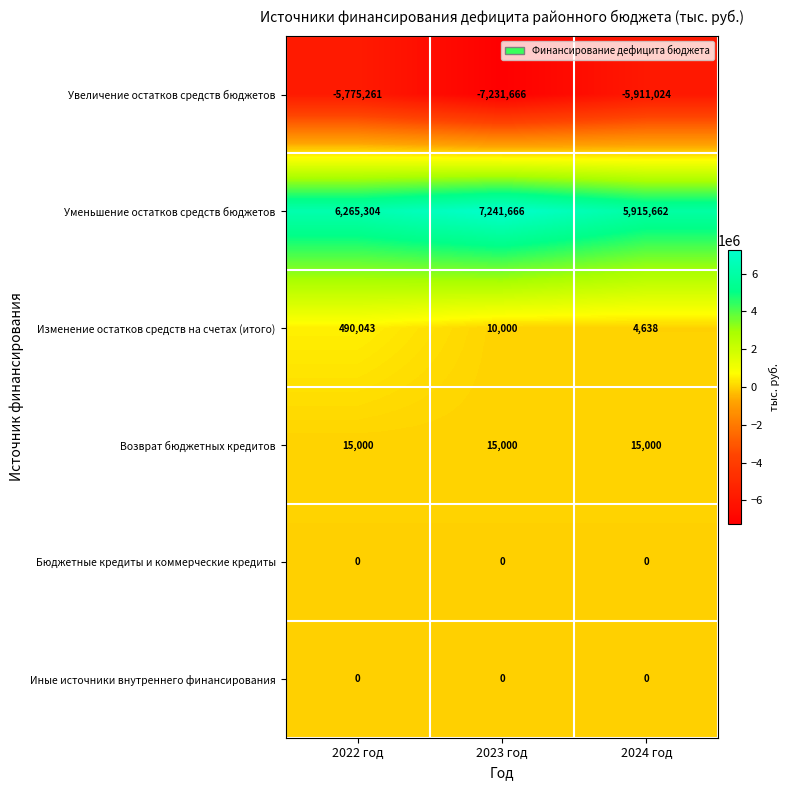

Reading left to right, what are all the values shown in this chart?

Увеличение остатков средств бюджетов: 2022 год=-5775261	2023 год=-7231666	2024 год=-5911024
Уменьшение остатков средств бюджетов: 2022 год=6265304	2023 год=7241666	2024 год=5915662
Изменение остатков средств на счетах (итого): 2022 год=490043	2023 год=10000	2024 год=4638
Возврат бюджетных кредитов: 2022 год=15000	2023 год=15000	2024 год=15000
Бюджетные кредиты и коммерческие кредиты: 2022 год=0	2023 год=0	2024 год=0
Иные источники внутреннего финансирования: 2022 год=0	2023 год=0	2024 год=0